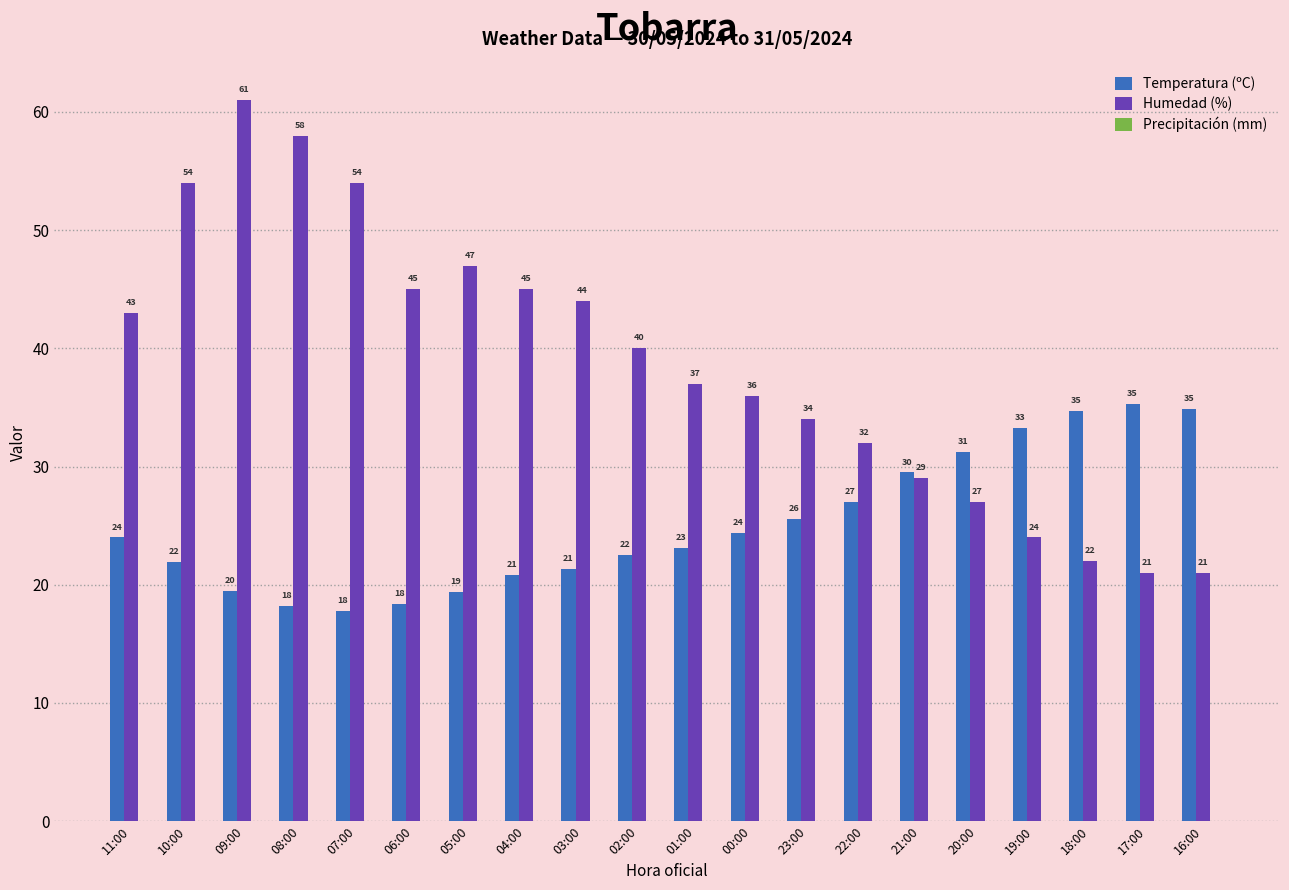

What is the spread (max minus min) of values at 02:00?

17.5